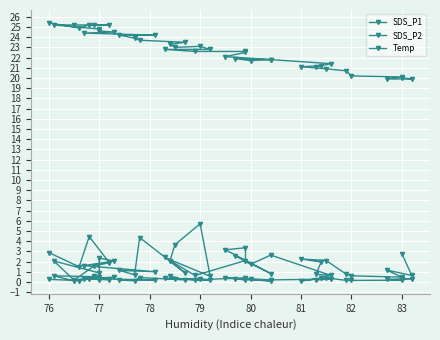

True or false: SDS_P2 and Temp intersect in this chart.

False